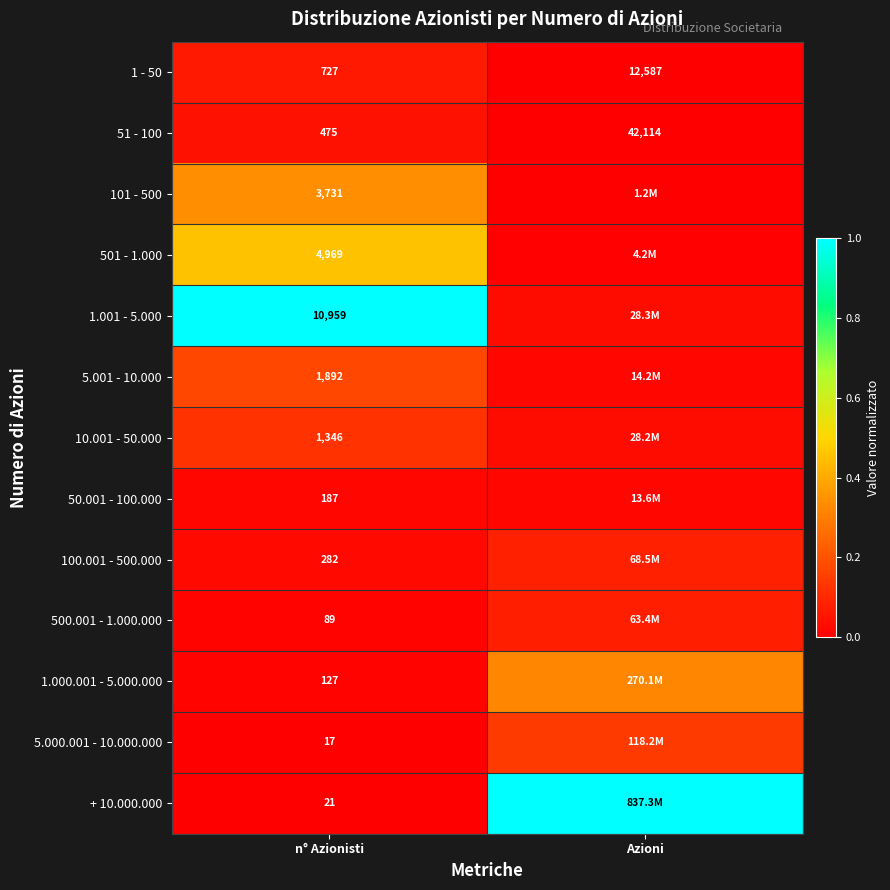

Which series has the largest range (max minus min)?

+ 10.000.000